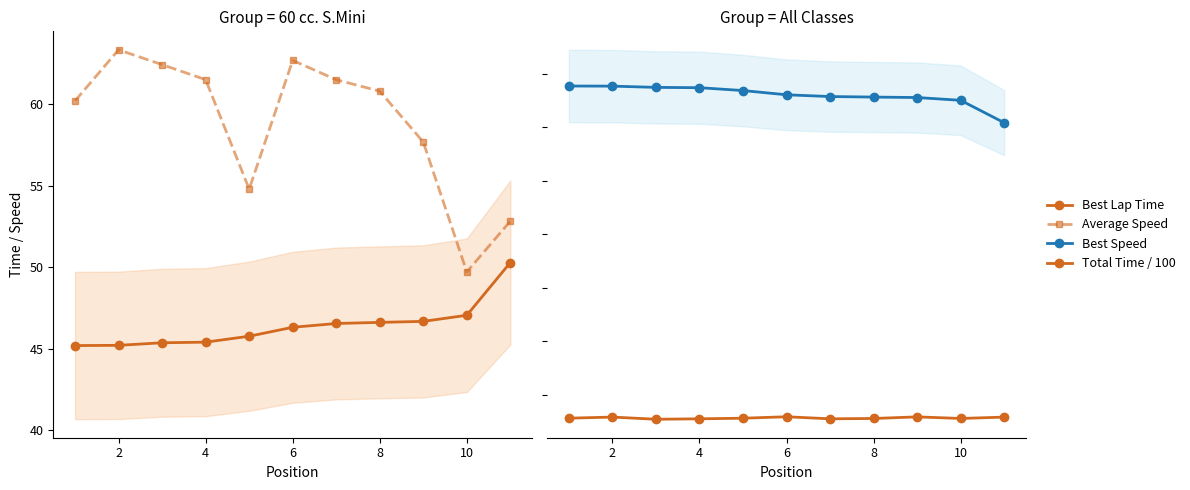

True or false: Average Speed has a value of 30.3 at 8.

False